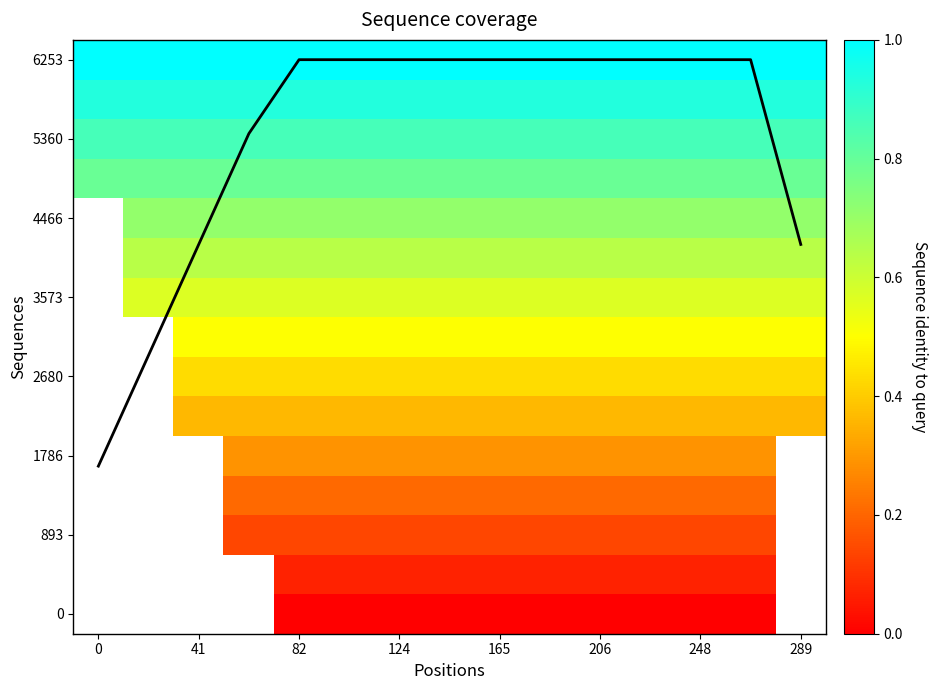

Which label corresponds to the smallest value in the chart?

82